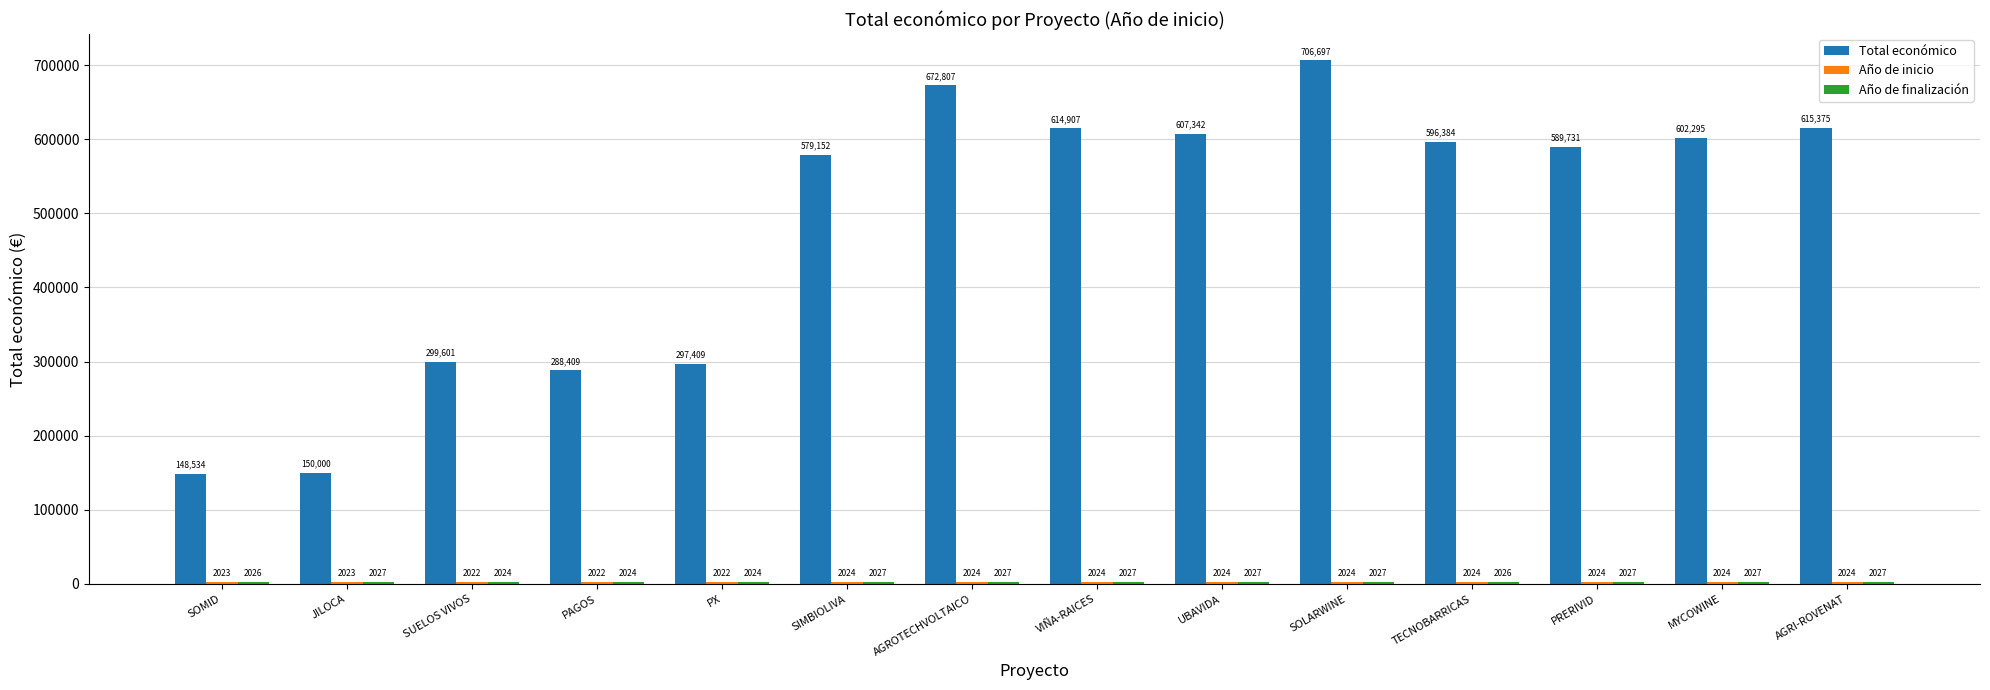

What is the sum of the Total económico values at AGRI-ROVENAT and VIÑA-RAICES?

1230282.0